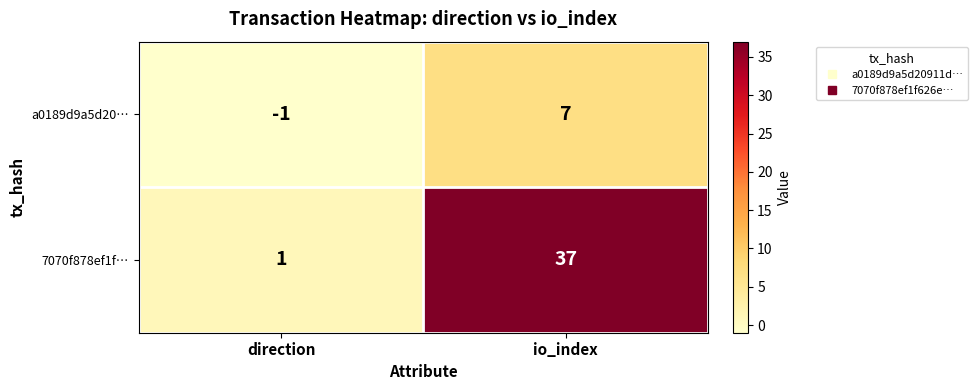

Where is 7070f878ef1f… nearest to the value 19?

direction